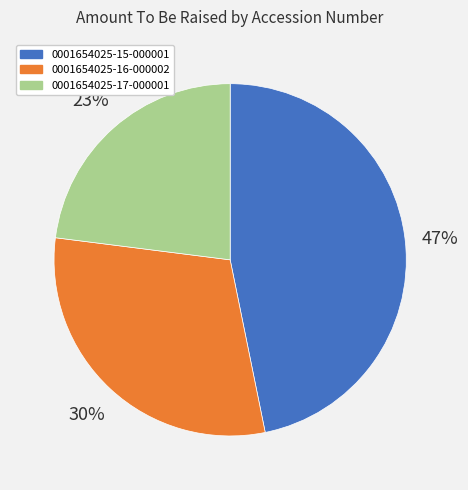

Which slice is the largest?

0001654025-15-000001